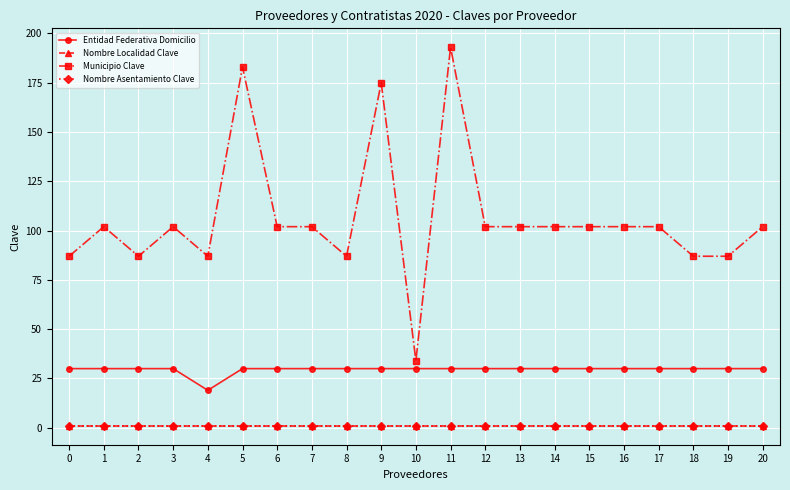

True or false: Nombre Localidad Clave and Municipio Clave cross at least once.

False